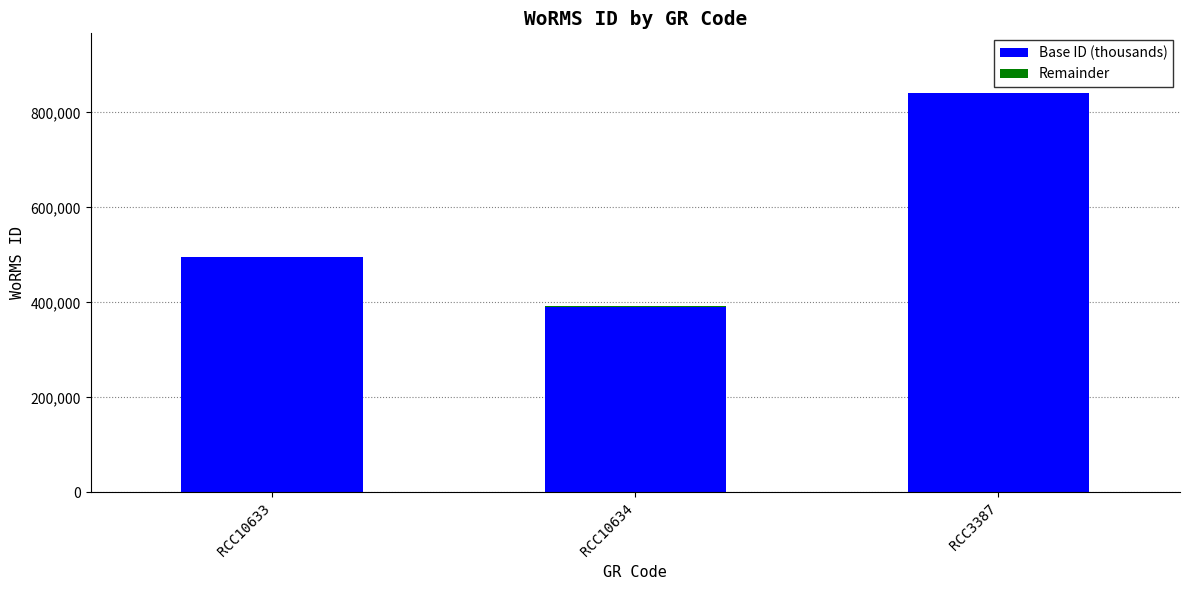

What is the average value of the Base ID (thousands) series?

575333